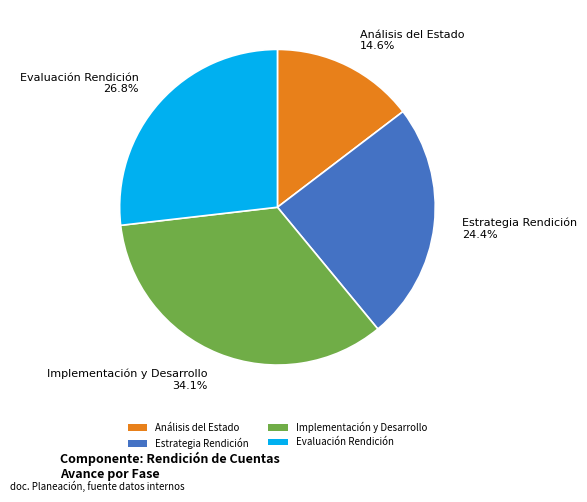

Does Análisis del Estado 14.6% account for over 50% of the chart?

No